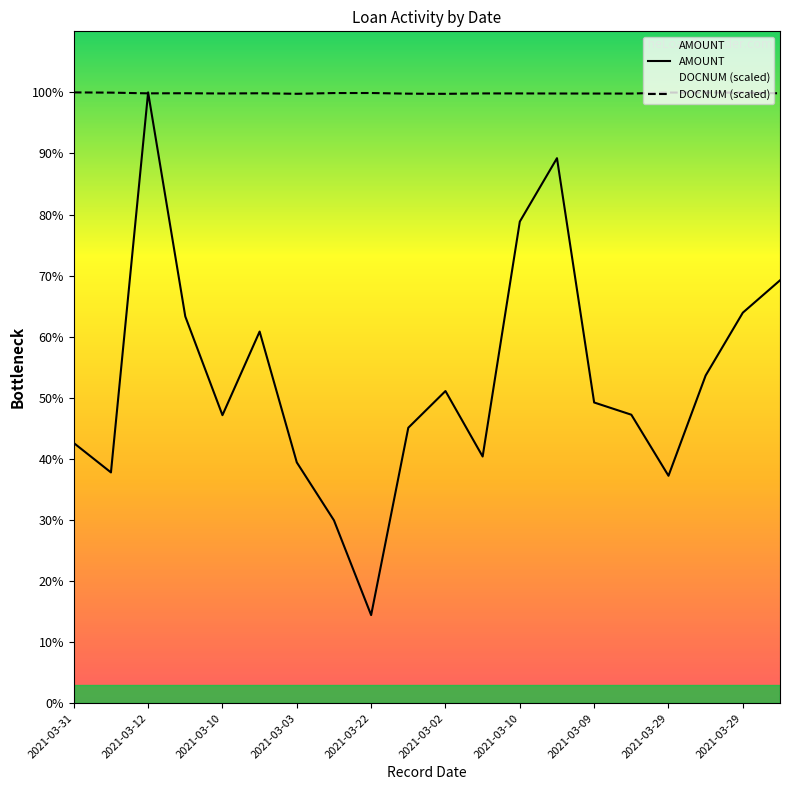

Does the chart display data point markers on the line(s)?

No